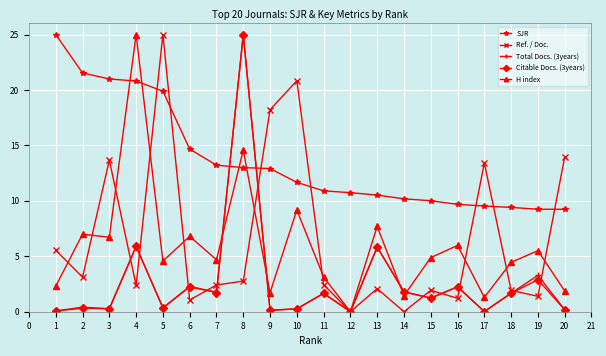

How many data points does each series have?

20